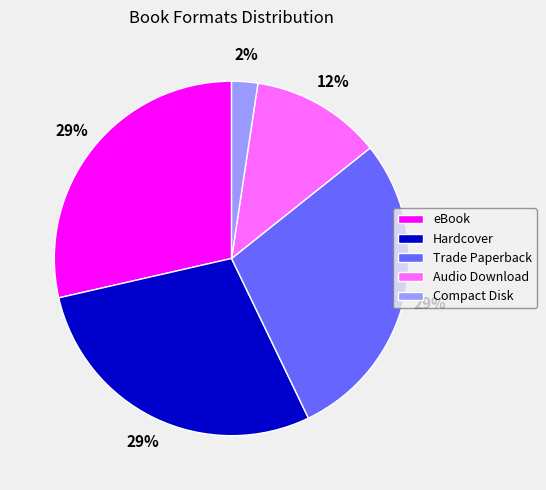

Is the sum of Hardcover and Audio Download greater than half?

No